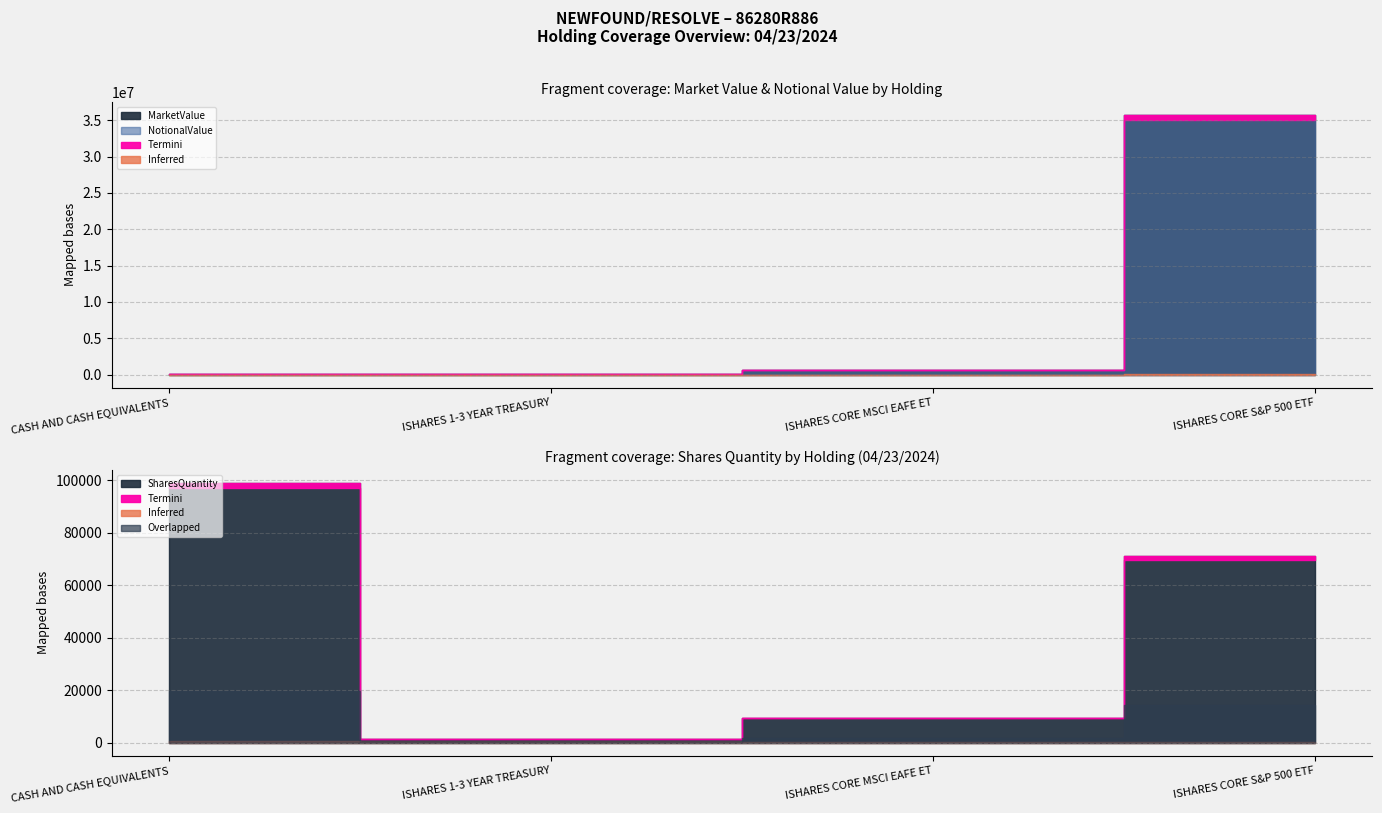

At which label does SharesQuantity reach its minimum?

ISHARES 1-3 YEAR TREASURY